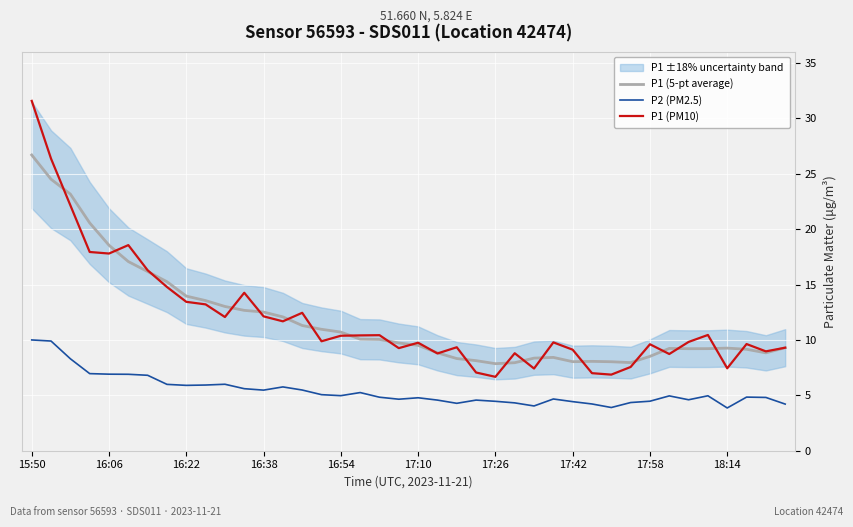

How many times do P1 (PM10) and P1 (5-pt average) cross each other?

22